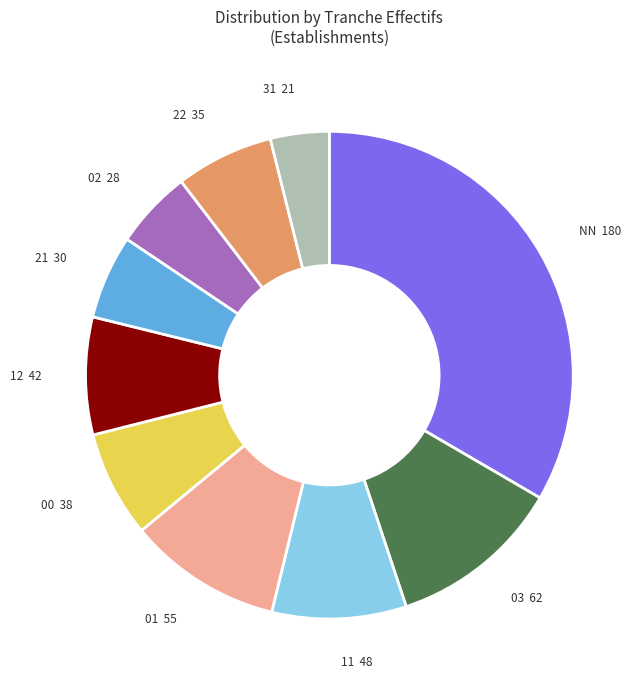

Approximately how many times larger is the value at 21 30 compared to 22 35?

0.9